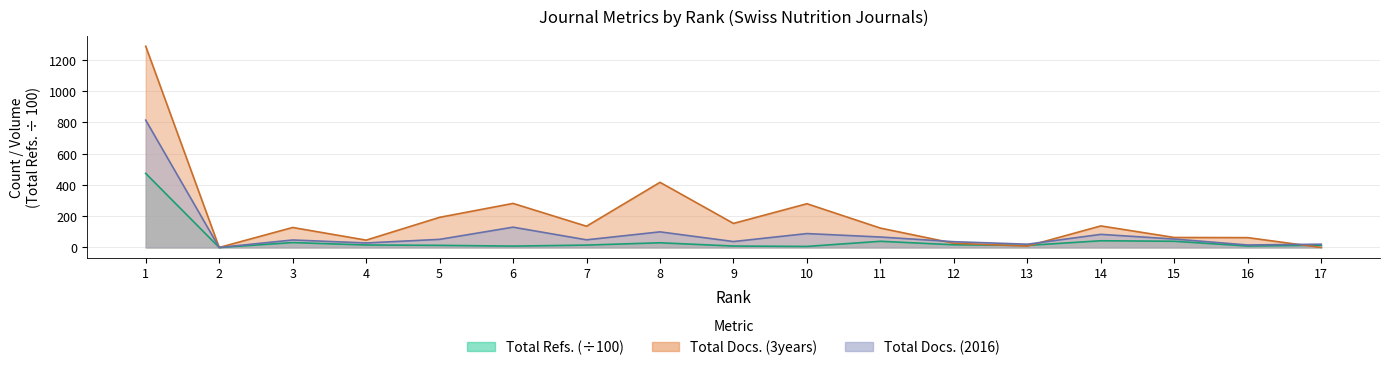

What is the sum of all Total Docs. (2016) values?

1650.0